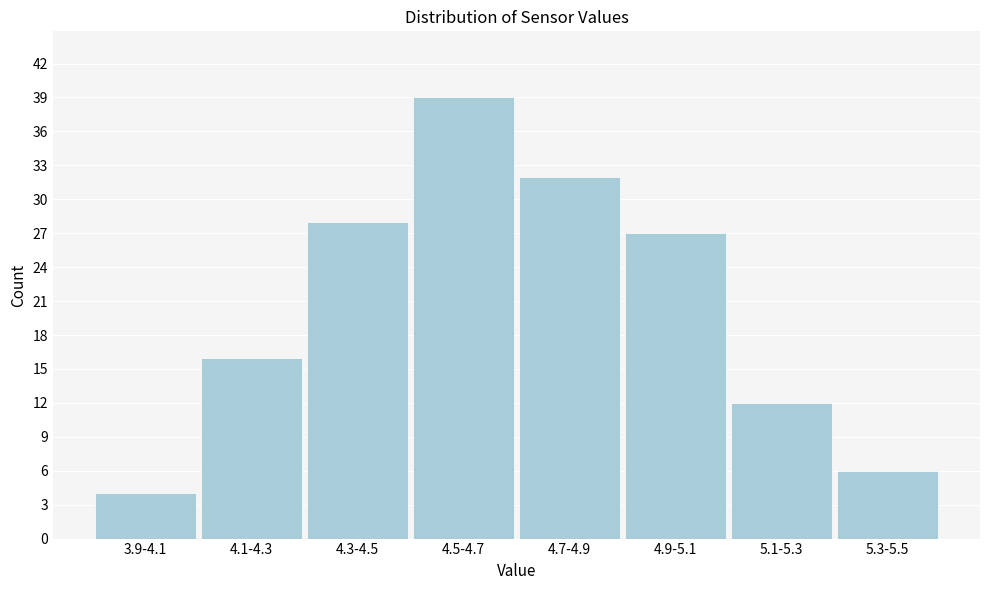

Reading left to right, transcribe all the data shown in this chart.

4	16	28	39	32	27	12	6